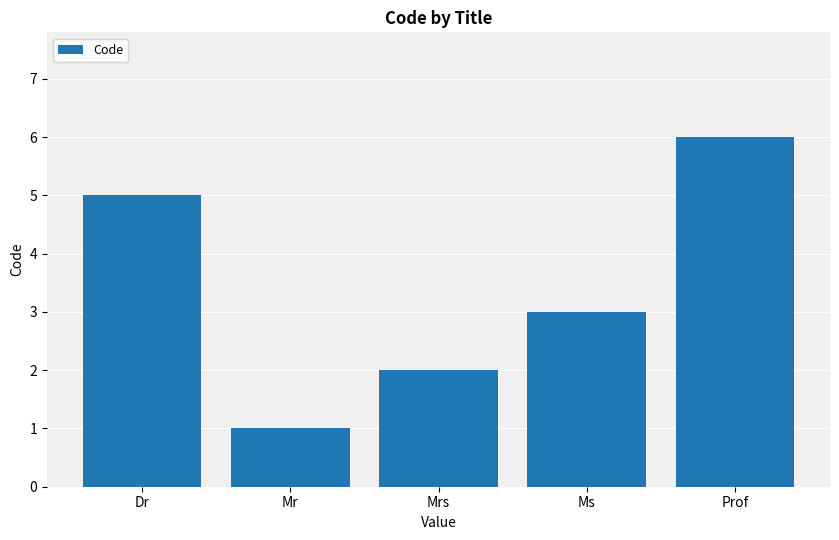

Reading left to right, transcribe all the data shown in this chart.

Dr=5	Mr=1	Mrs=2	Ms=3	Prof=6